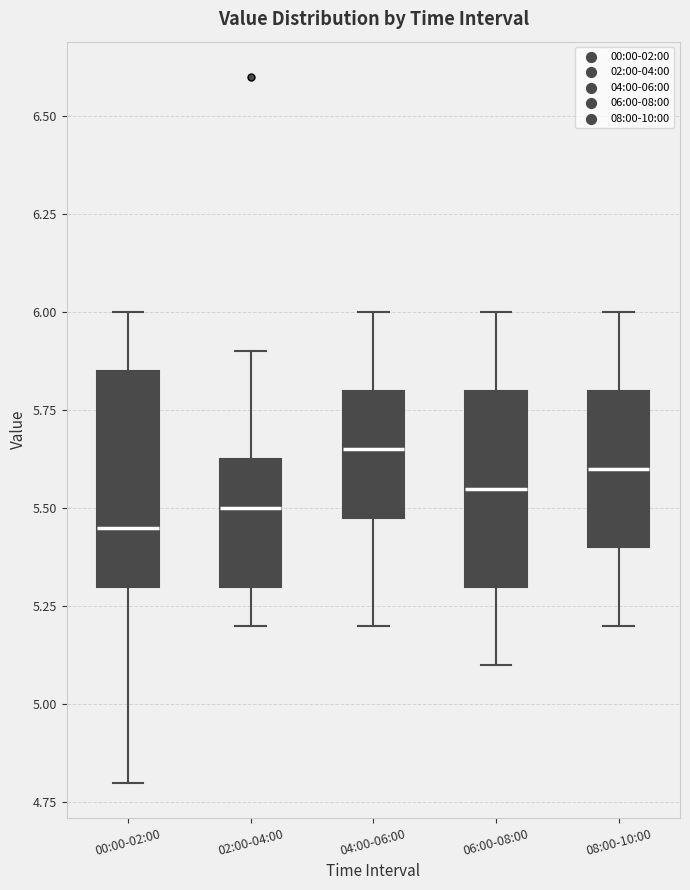

Reading left to right, read every box against the y-axis: the position of its median line, the range the box covers, and the ends of its whiskers. The values are not printed on the chart, so give them approximately, as read against the axis.

00:00-02:00: median 5.45, box 5.30 to 5.85, whiskers 4.80 to 6.00
02:00-04:00: median 5.50, box 5.30 to 5.65, whiskers 5.20 to 5.90
04:00-06:00: median 5.65, box 5.50 to 5.80, whiskers 5.20 to 6.00
06:00-08:00: median 5.55, box 5.30 to 5.80, whiskers 5.10 to 6.00
08:00-10:00: median 5.60, box 5.40 to 5.80, whiskers 5.20 to 6.00